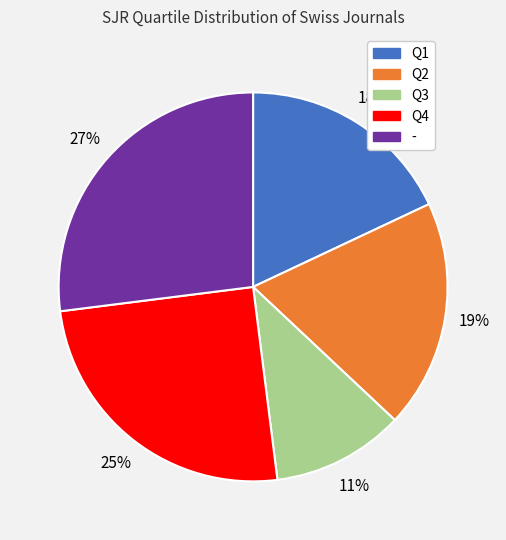

To the nearest percent, what is the average slice percentage?

20%